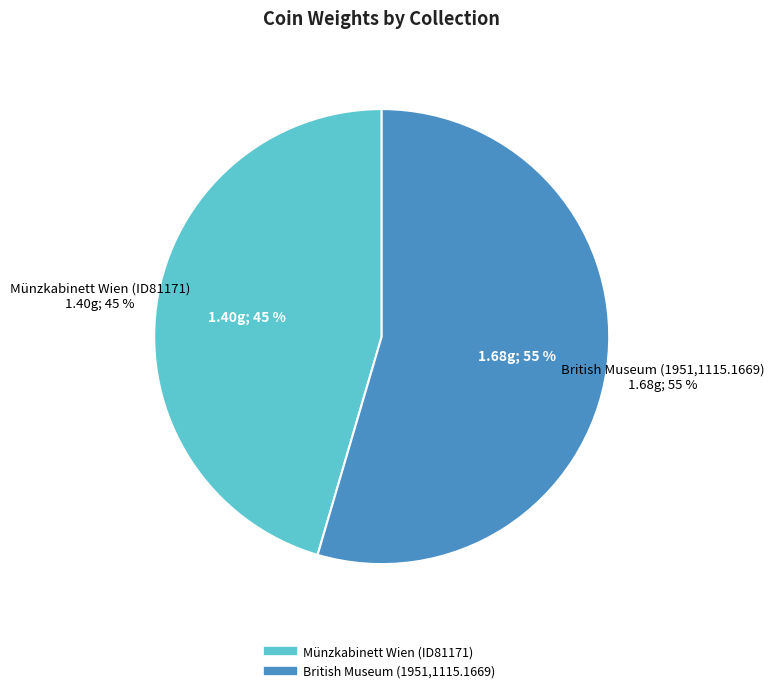

To the nearest percent, what is the average slice percentage?

50%